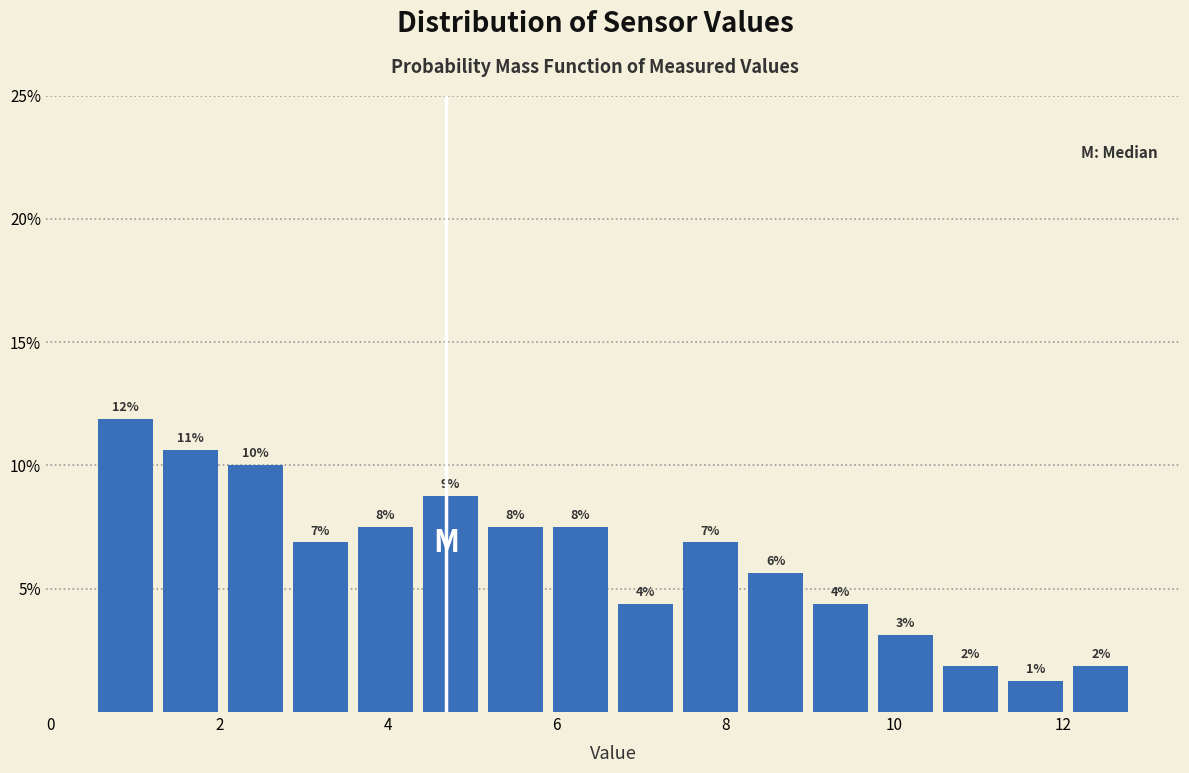

Read against the x-axis, roughly where is the centre of the tallest bar?

0.8